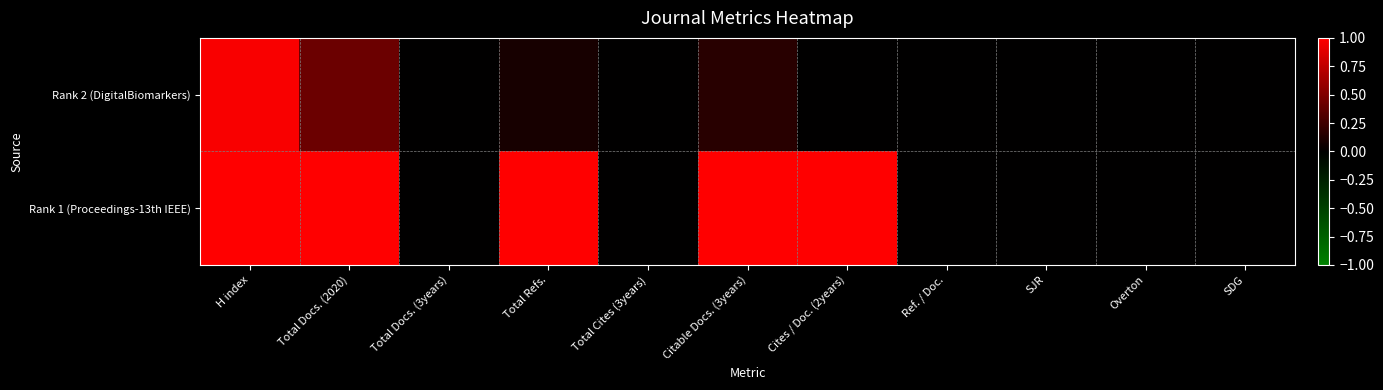

Reading left to right, transcribe all the data shown in this chart.

Rank 2 (DigitalBiomarkers): H index=1.0	Total Docs. (2020)=0.4	Total Docs. (3years)=0.0	Total Refs.=0.1	Total Cites (3years)=0.0	Citable Docs. (3years)=0.2	Cites / Doc. (2years)=0.0	Ref. / Doc.=0.0	SJR=0.0	Overton=0.0	SDG=0.0
Rank 1 (Proceedings-13th IEEE): H index=1.0	Total Docs. (2020)=1.0	Total Docs. (3years)=0.0	Total Refs.=1.0	Total Cites (3years)=0.0	Citable Docs. (3years)=1.0	Cites / Doc. (2years)=1.0	Ref. / Doc.=0.0	SJR=0.0	Overton=0.0	SDG=0.0